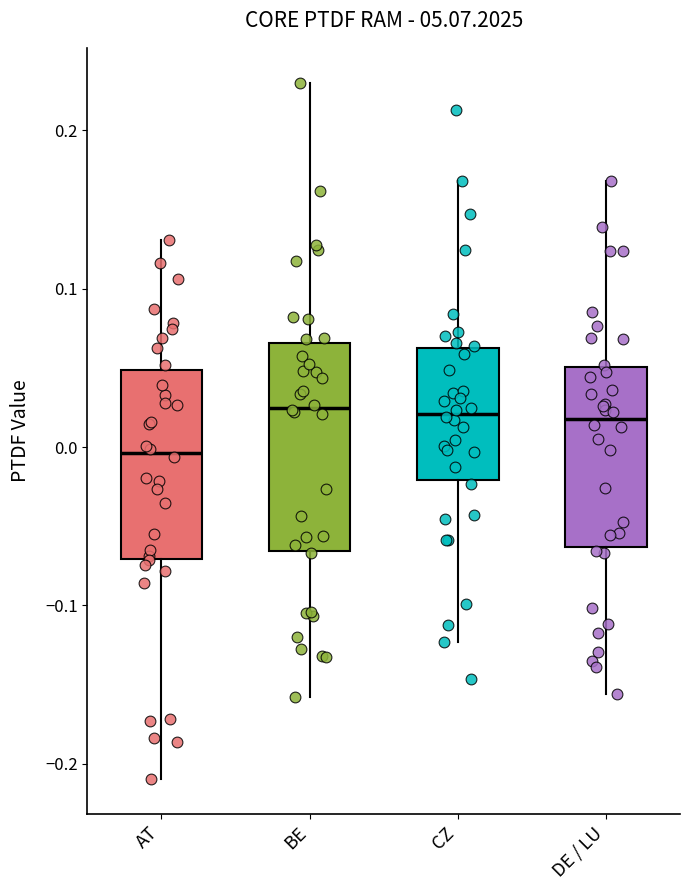

Where does the upper whisker of the box for BE end on the y-axis? The values are not printed on the chart, so give them approximately, as read against the axis.

0.23